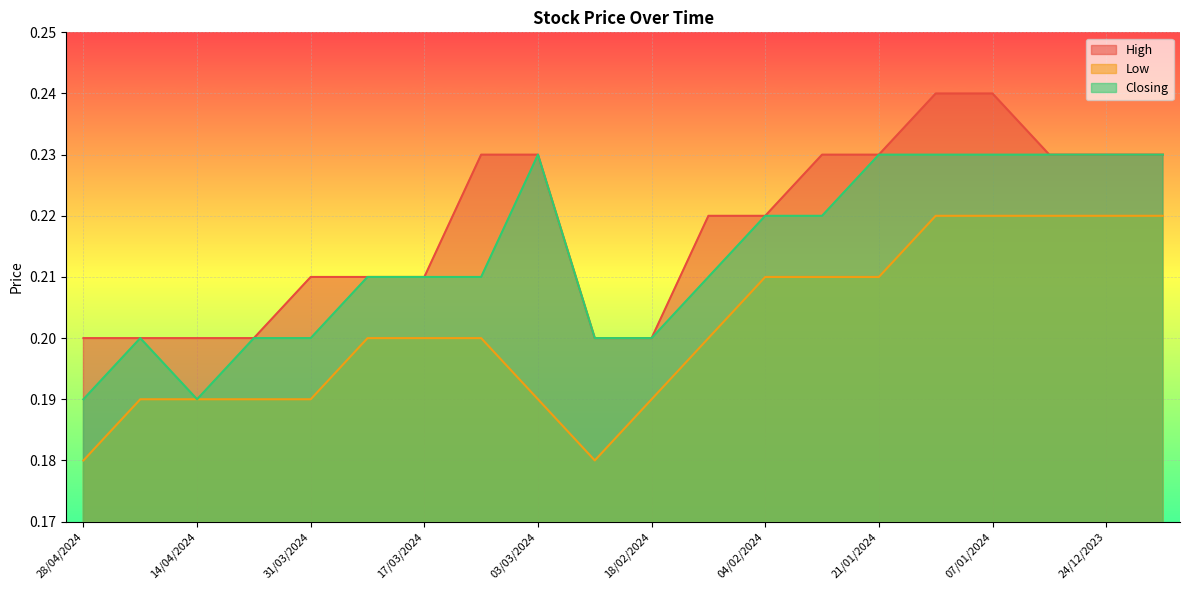

Count the Low values in the range 0 to 1.

20